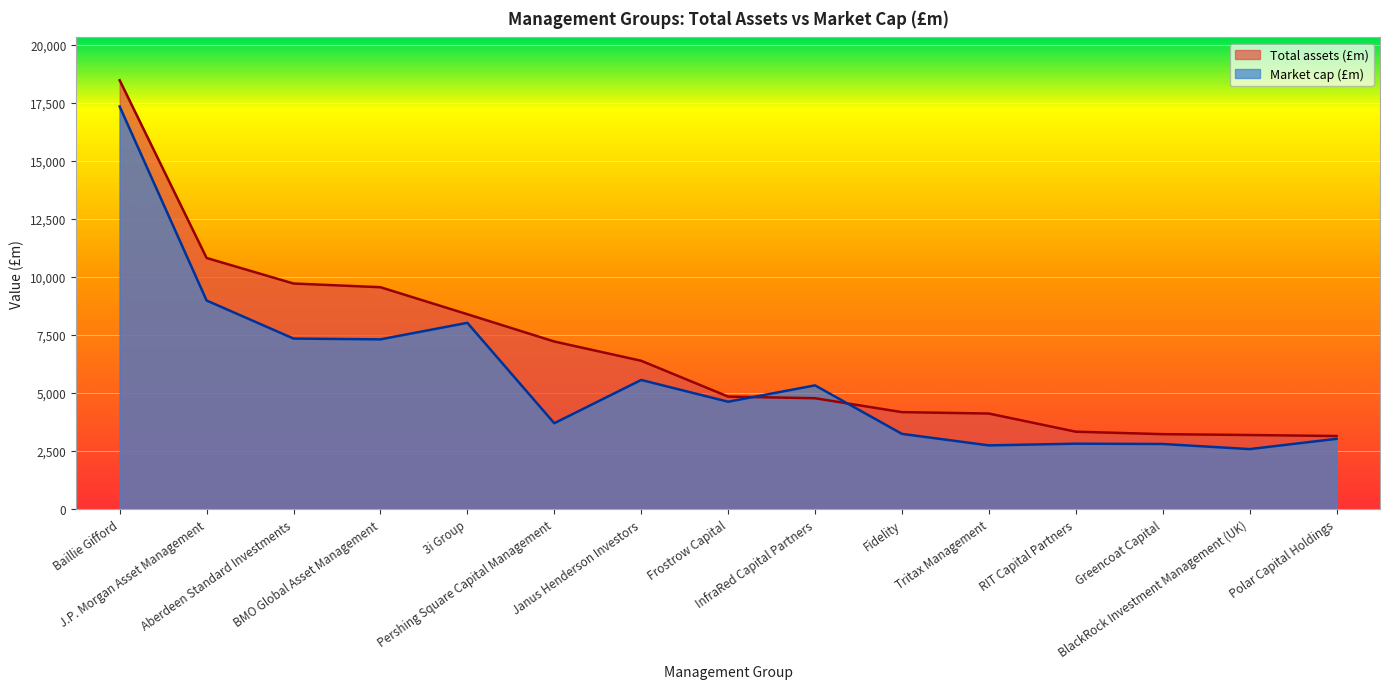

What position from the left is Baillie Gifford?

1